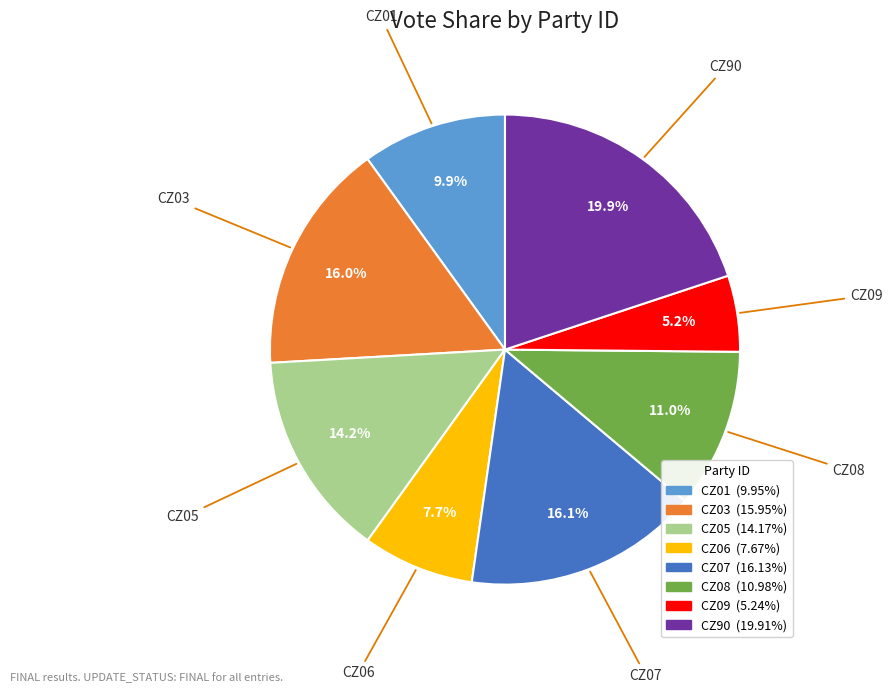

To the nearest percent, what is the difference between the largest and smallest slice percentages?

15%